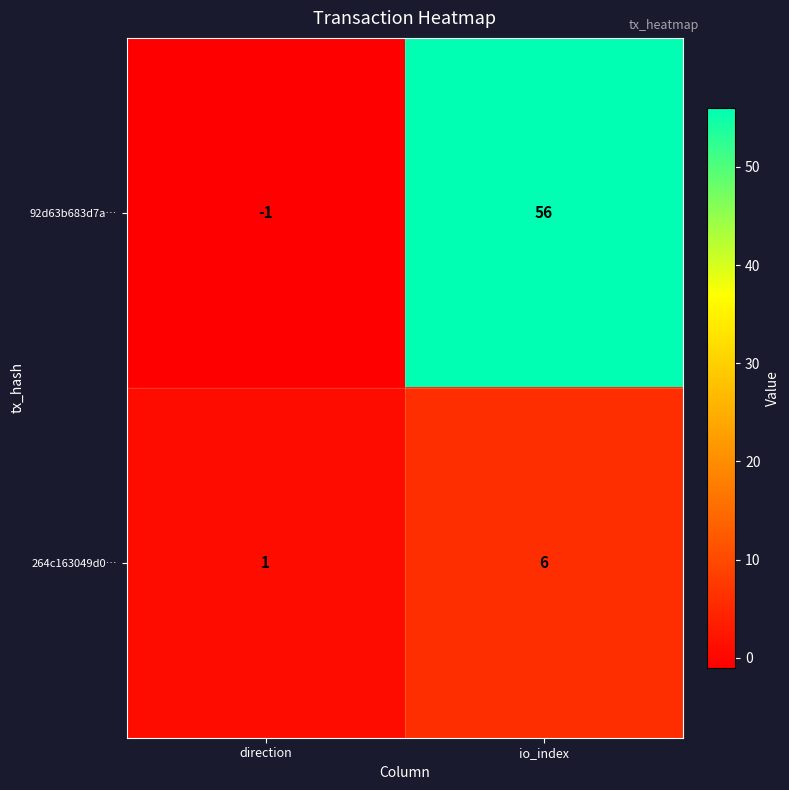

Rank the series by their average value, from lowest to highest.

264c163049d0…, 92d63b683d7a…